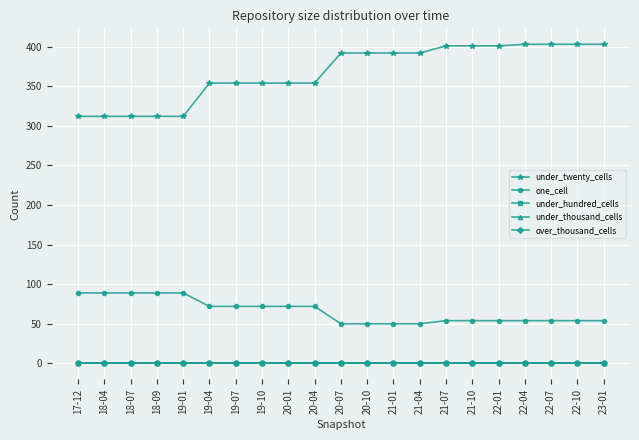

Reading left to right, list all the values displayed in this chart.

under_twenty_cells: 312	312	312	312	312	354	354	354	354	354	392	392	392	392	401	401	401	403	403	403	403
one_cell: 89	89	89	89	89	72	72	72	72	72	50	50	50	50	54	54	54	54	54	54	54
under_hundred_cells: 0	0	0	0	0	0	0	0	0	0	0	0	0	0	0	0	0	0	0	0	0
under_thousand_cells: 0	0	0	0	0	0	0	0	0	0	0	0	0	0	0	0	0	0	0	0	0
over_thousand_cells: 0	0	0	0	0	0	0	0	0	0	0	0	0	0	0	0	0	0	0	0	0